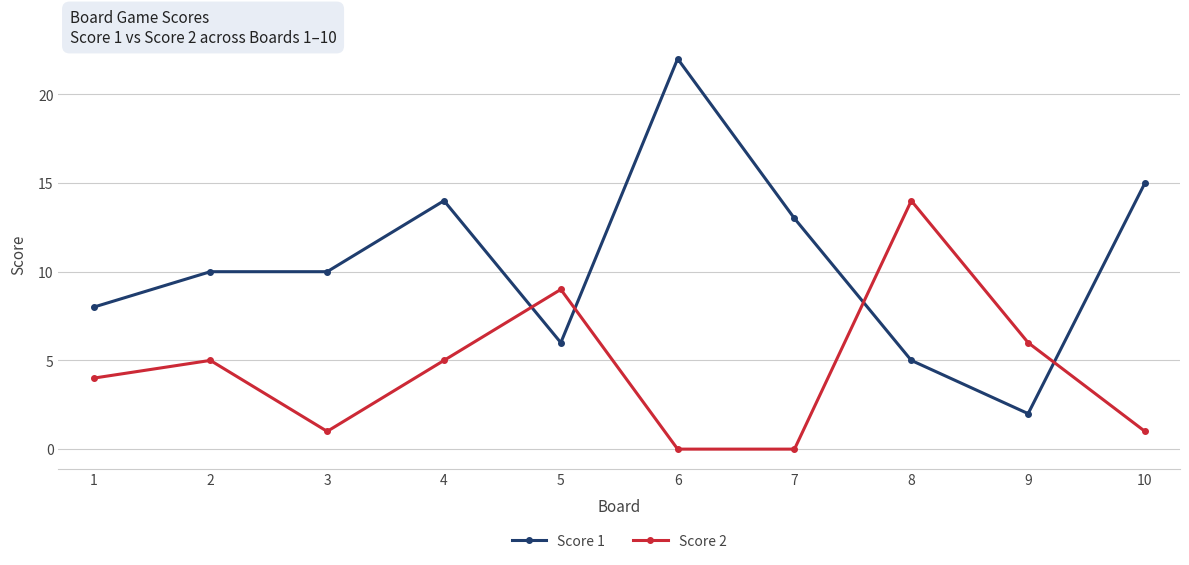

What is the difference between the second highest and minimum values in the Score 1 series?

13